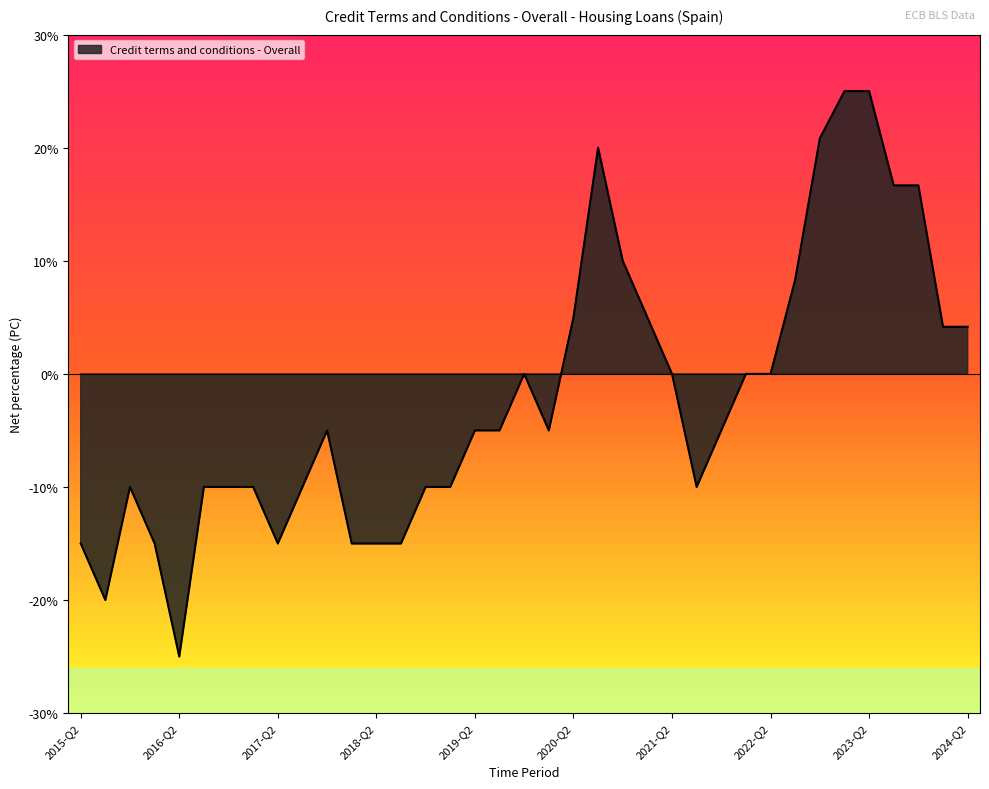

Does the chart display data point markers on the line(s)?

No